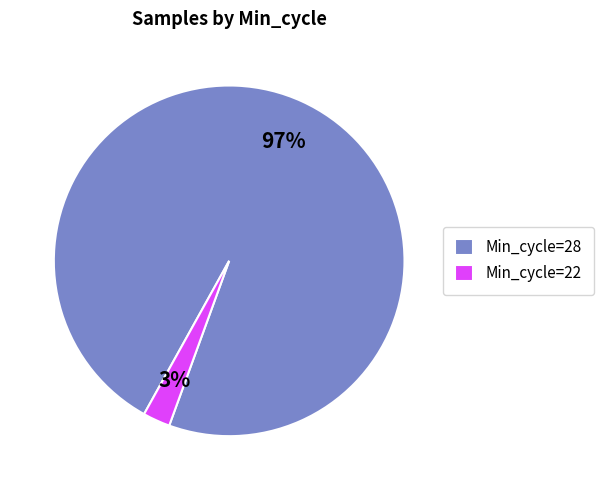

What is the smallest slice in the pie chart?

Min_cycle=22